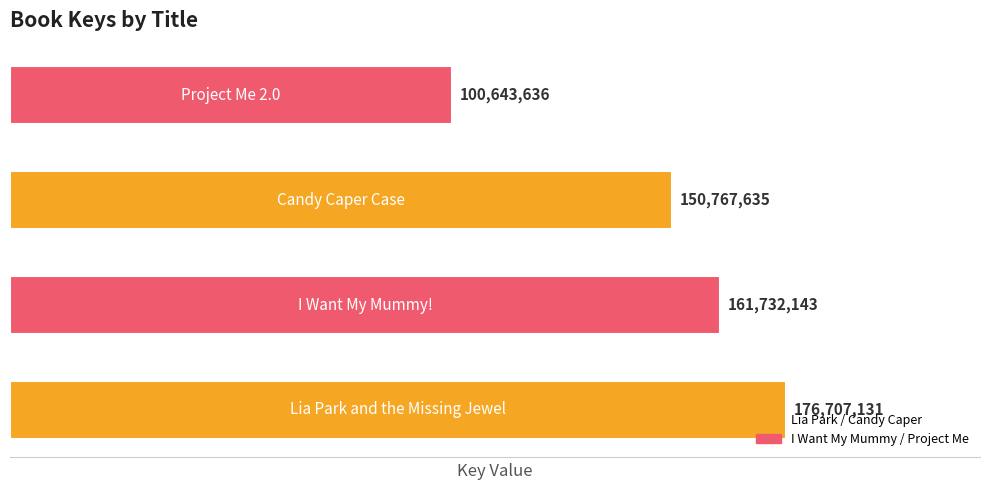

What is the sum of all values?

589850545